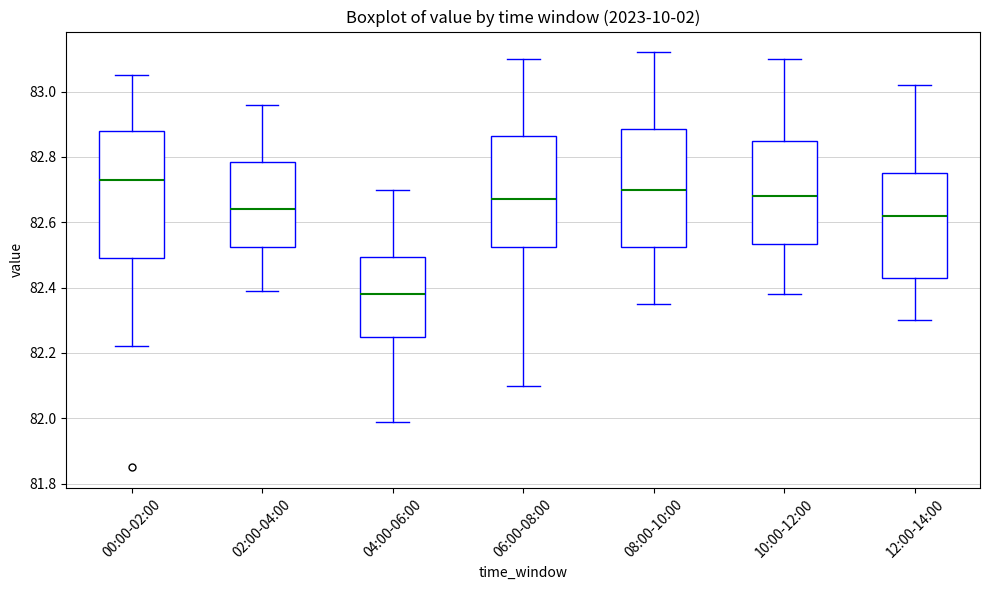

Comparing the boxes themselves (not the whiskers), which one is the tallest?

00:00-02:00